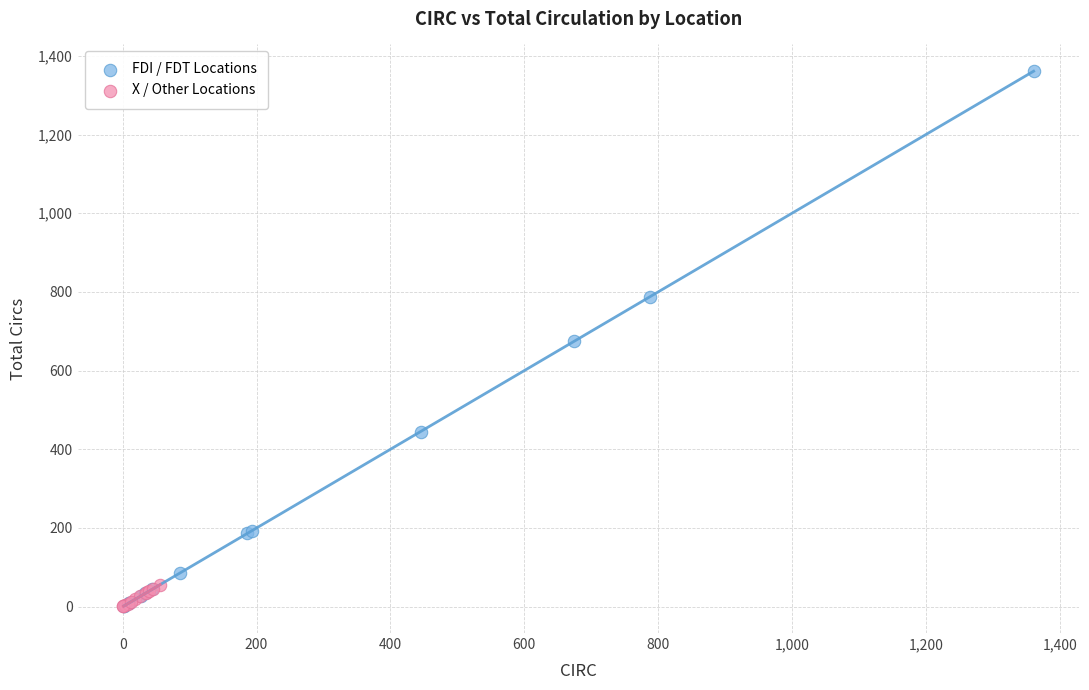

What are all the series names shown in the legend?

FDI / FDT Locations, X / Other Locations